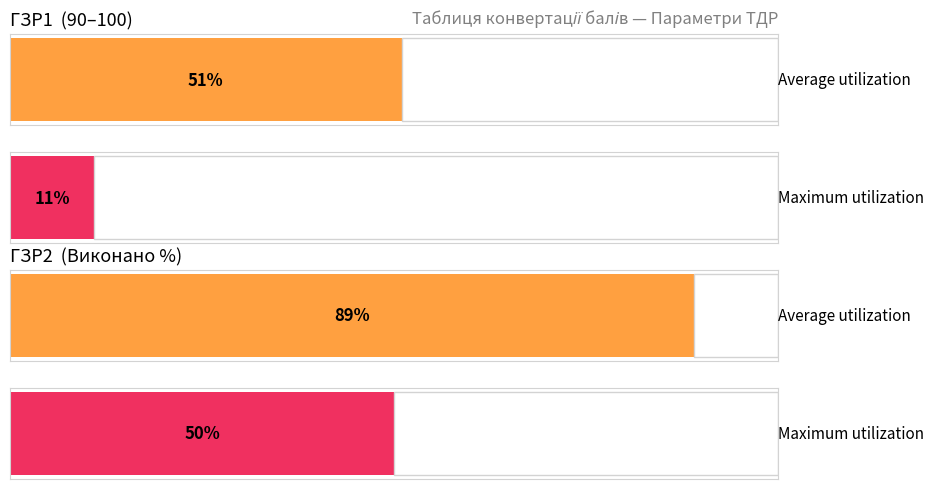

At which category is the sum across all series the highest?

ГЗР2